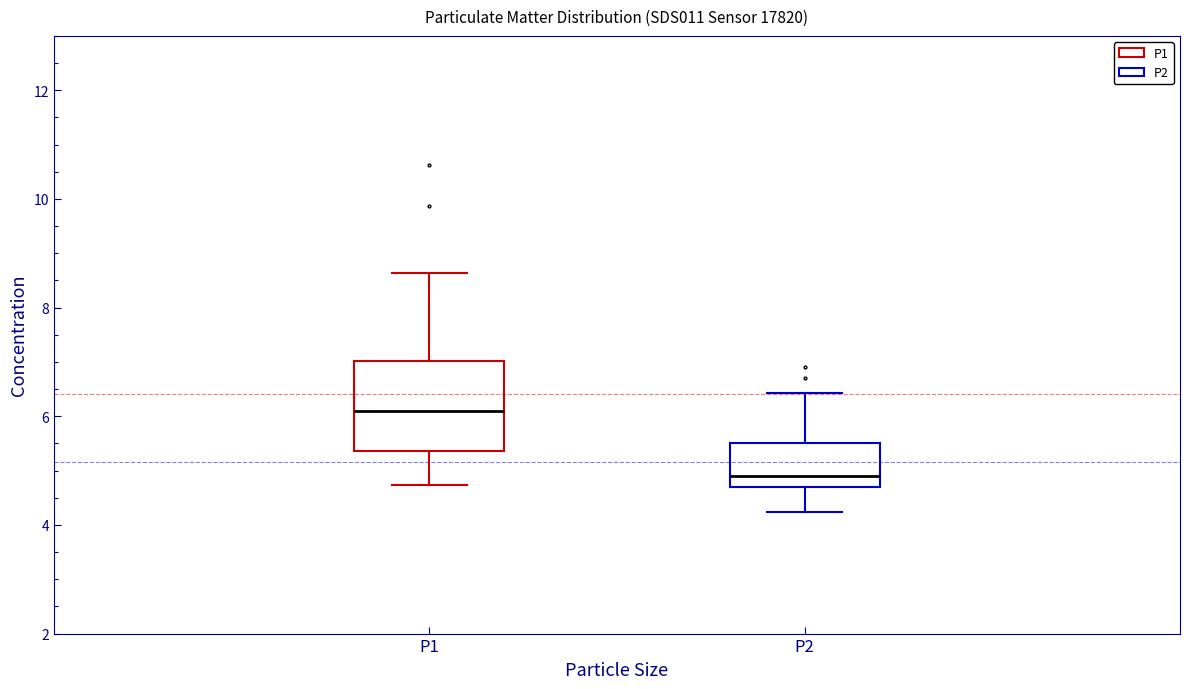

Reading left to right, transcribe this box plot: for each box, give where its median line is, the range the box spans, and where its two whiskers end, as read against the y-axis. The values are not printed on the chart, so give them approximately, as read against the axis.

P1: median 6.2, box 5.4 to 7.0, whiskers 4.8 to 8.6
P2: median 5.0, box 4.8 to 5.6, whiskers 4.2 to 6.4